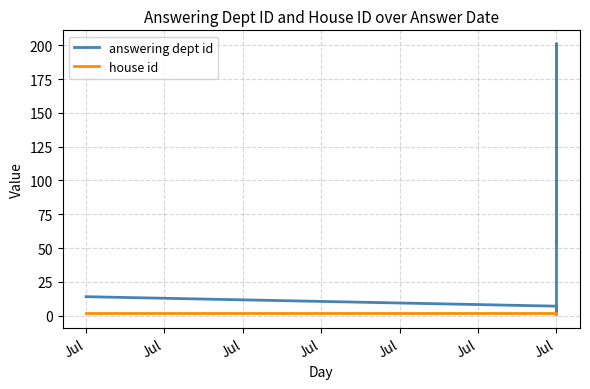

True or false: house id has a value of 3 at Jul.

False